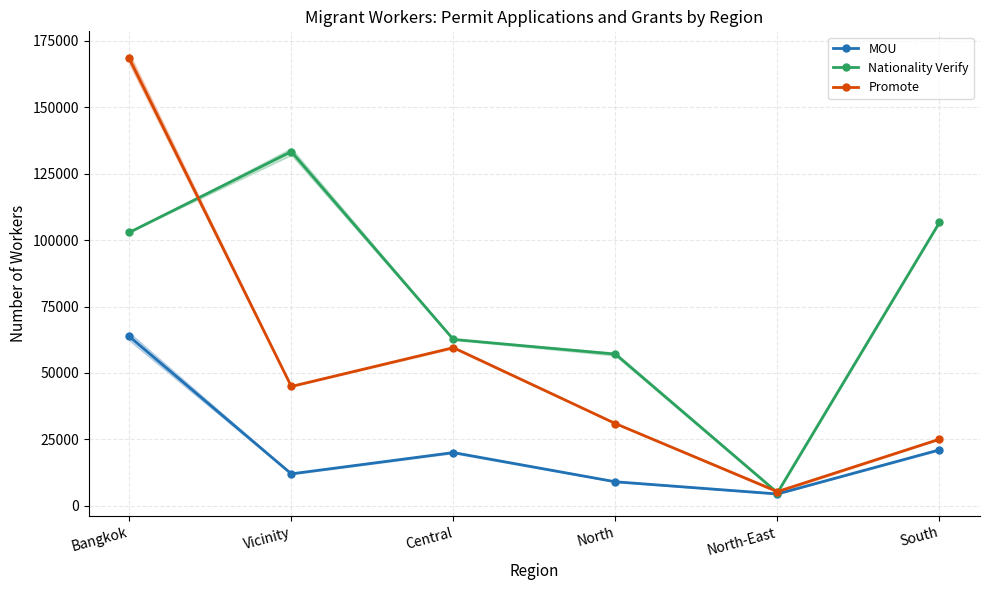

At how many categories does at least one series exceed 158260?

1